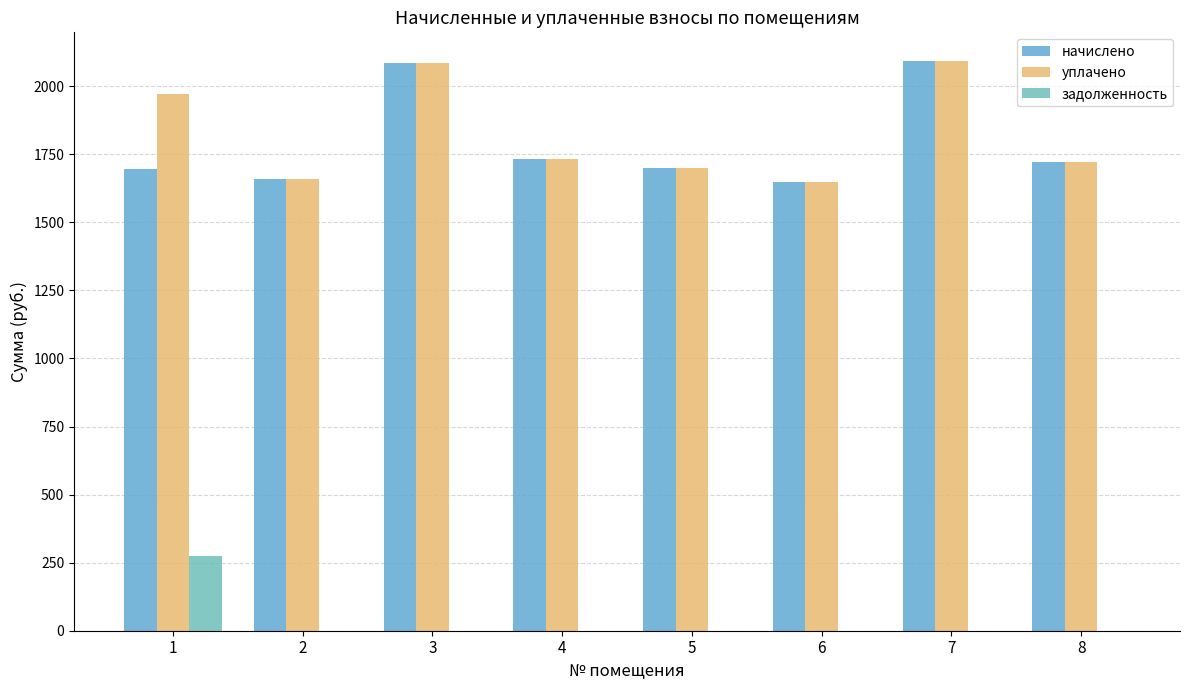

Are the bars horizontal?

No